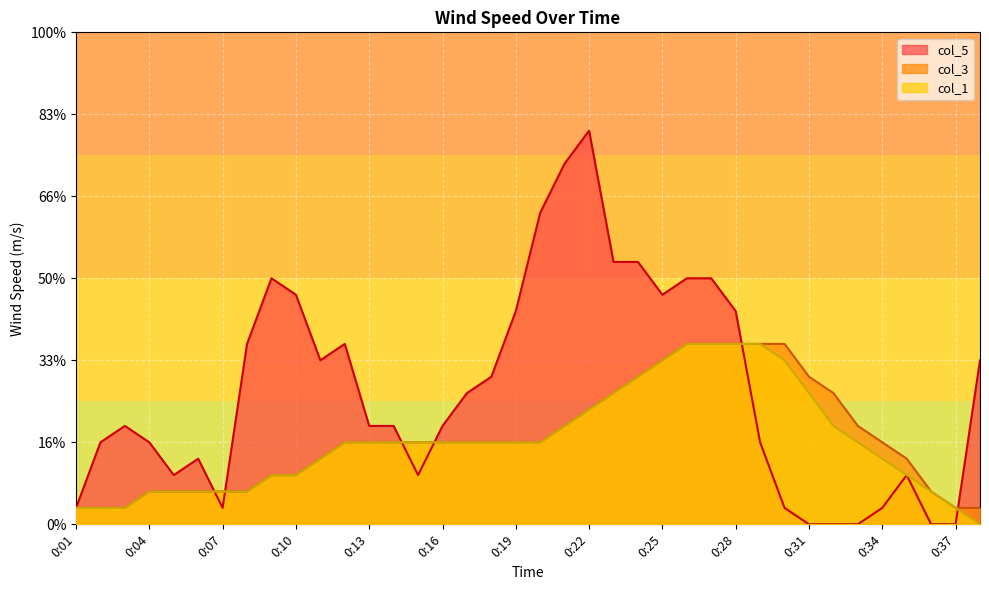

How many lines are shown in the chart?

3